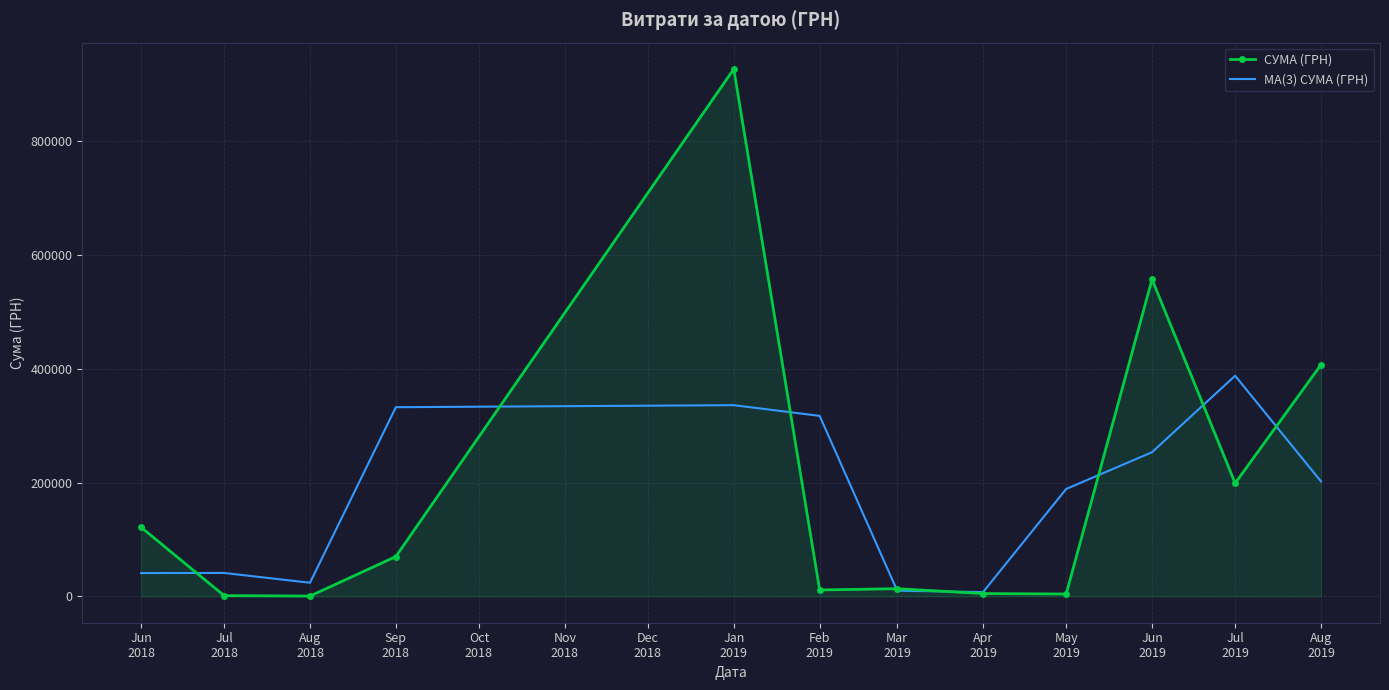

Where is the first local minimum for MA(3) СУМА (ГРН)?

Aug
2018